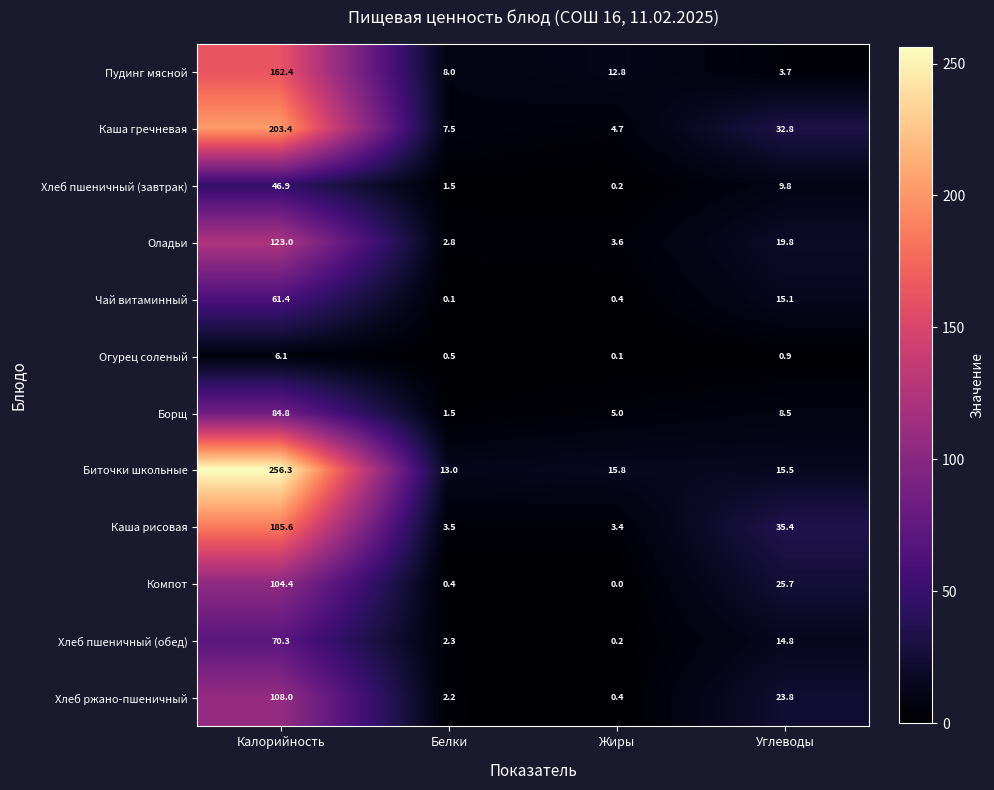

What is the spread (max minus min) of values at Калорийность?

250.2